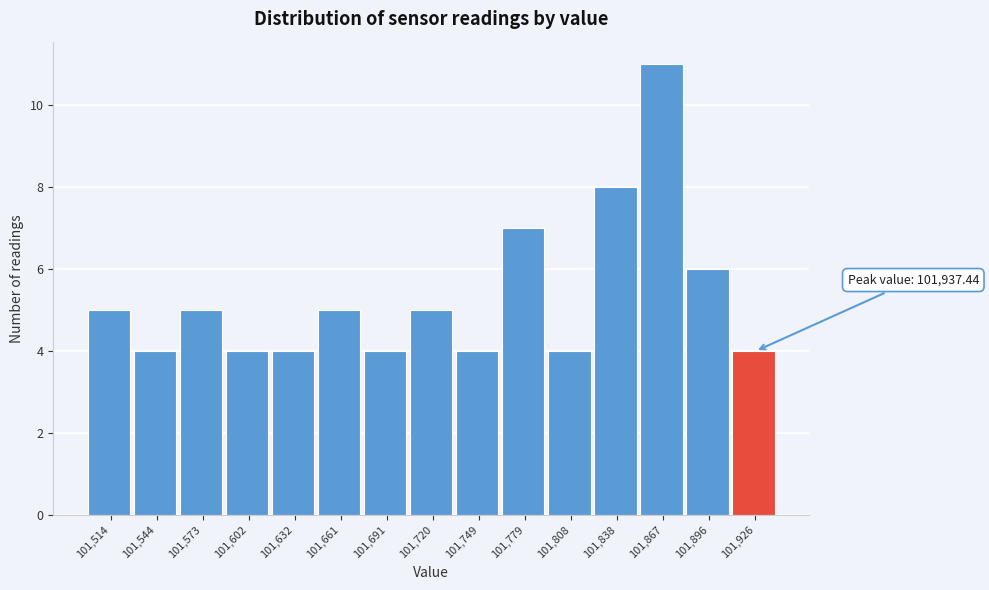

Over which range of the x-axis is the bar tallest?

101855 to 101880